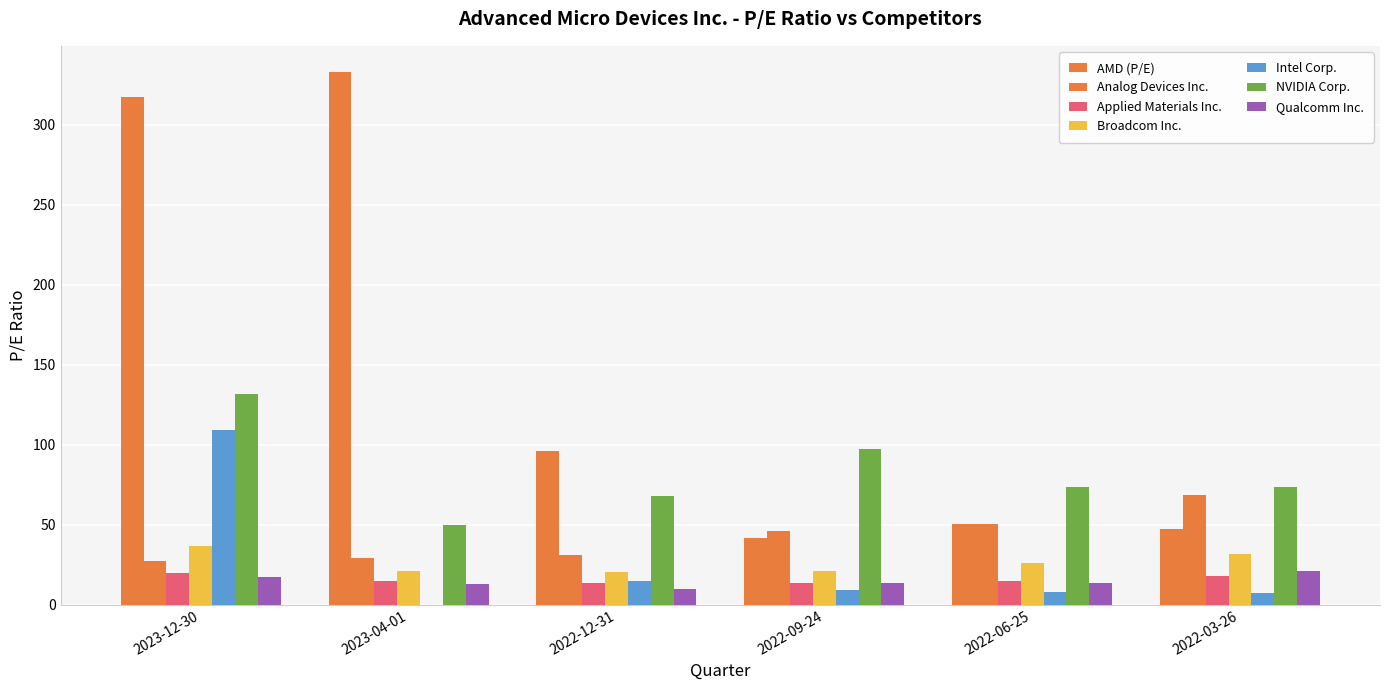

Where is Analog Devices Inc. nearest to the value 47?

2022-09-24